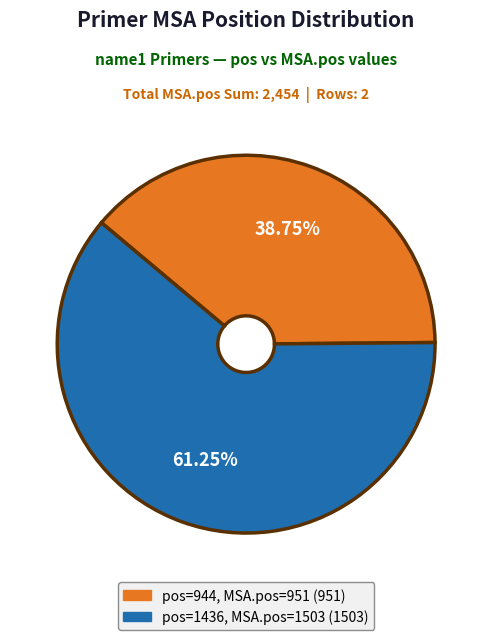

Count the number of slices in the pie.

2